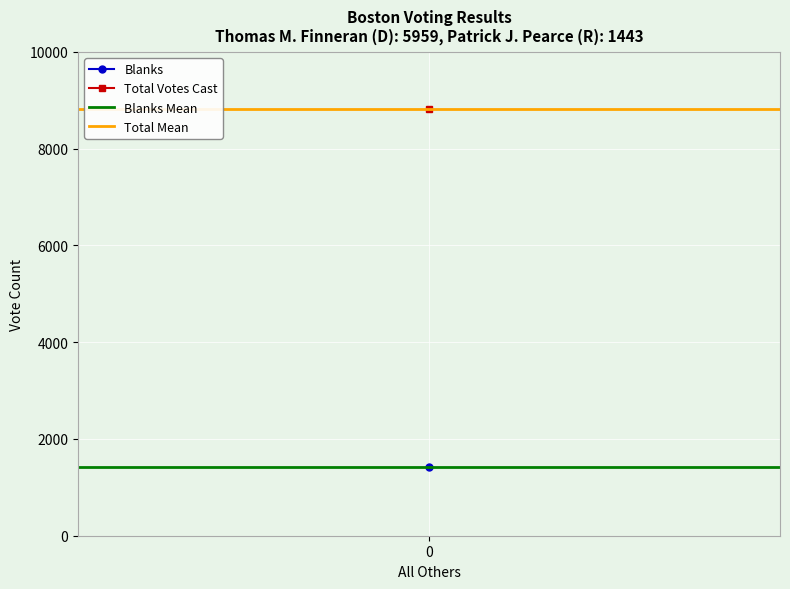

What is the approximate value of Total Mean at 0?

8813